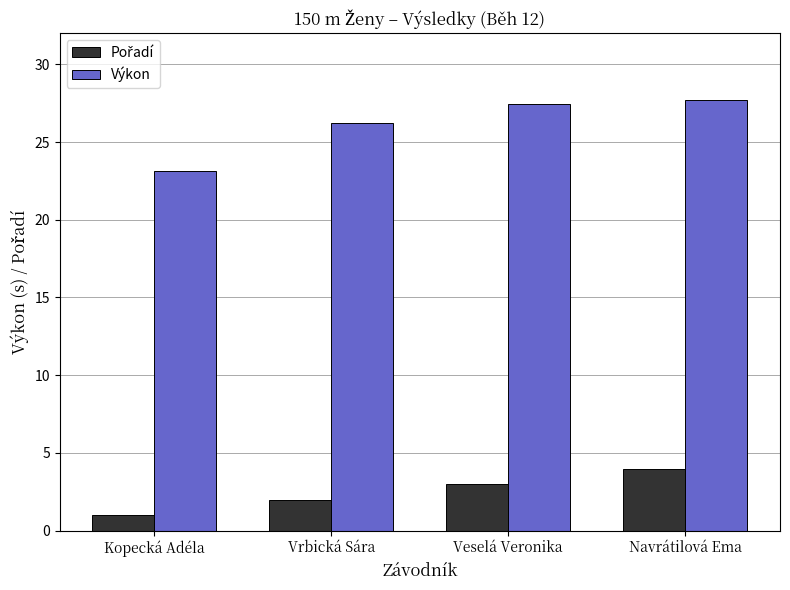

What is the sum of the Výkon values at Vrbická Sára and Kopecká Adéla?

49.3